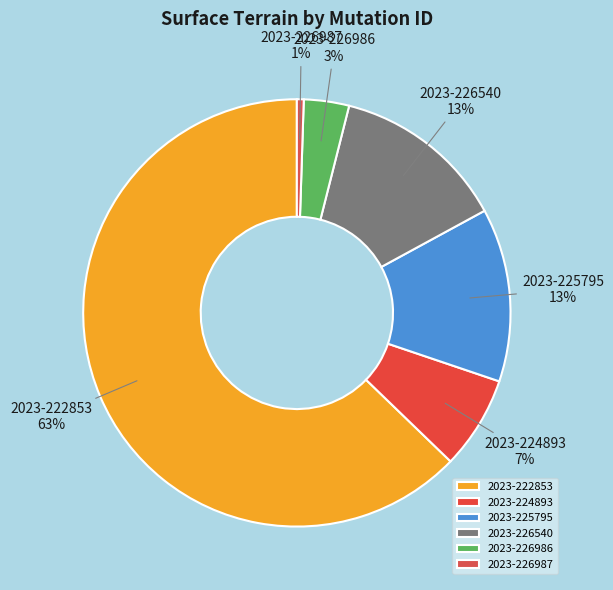

To the nearest percent, what is the average slice percentage?

17%